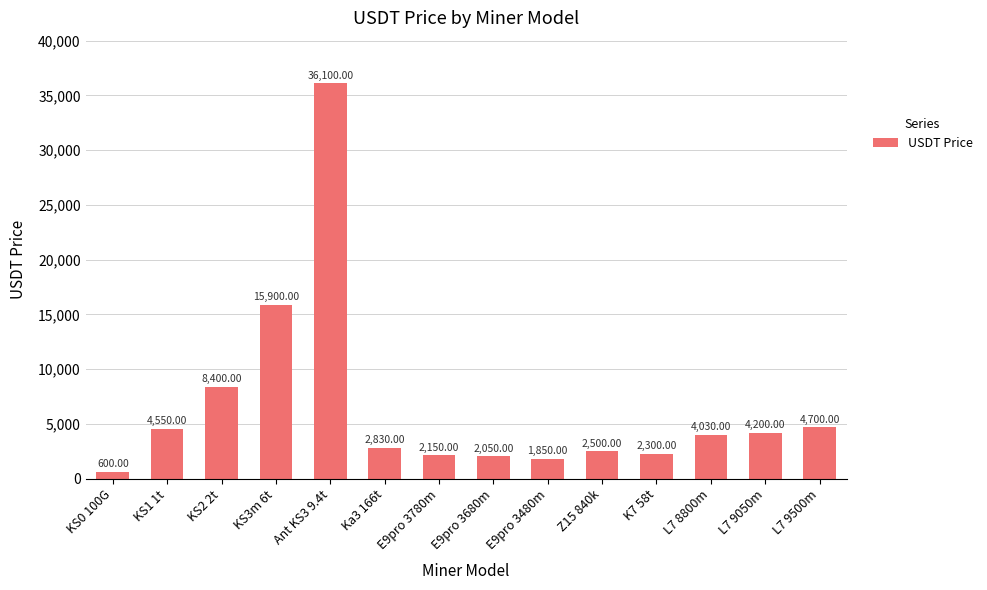

What is the label of the 3rd bar from the right?

L7 8800m